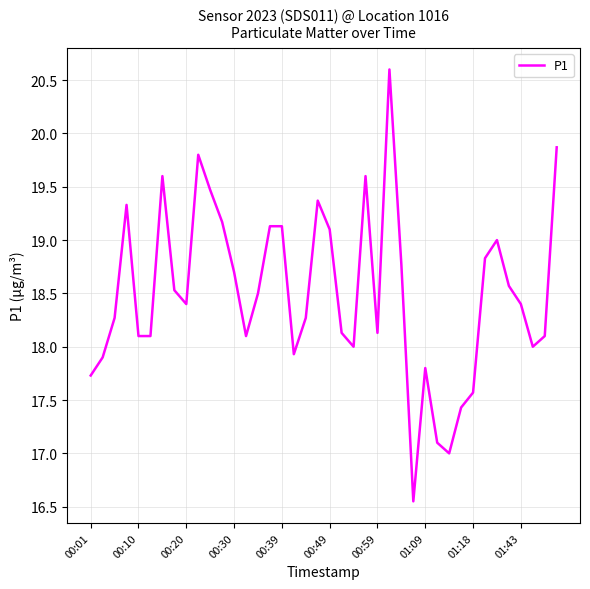

What is the greatest value displayed?

20.6